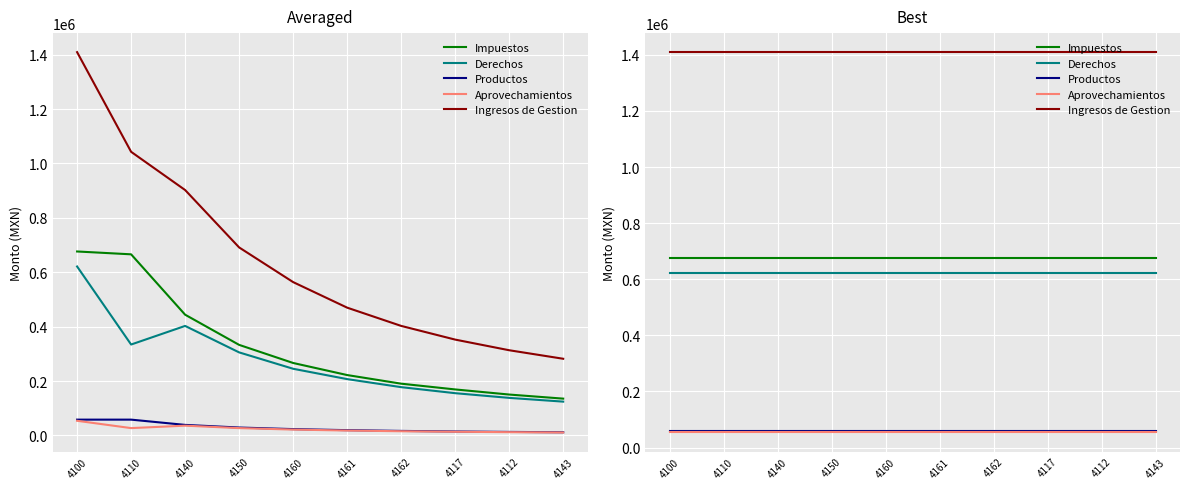

What is the label of the 5th point from the left?

4160